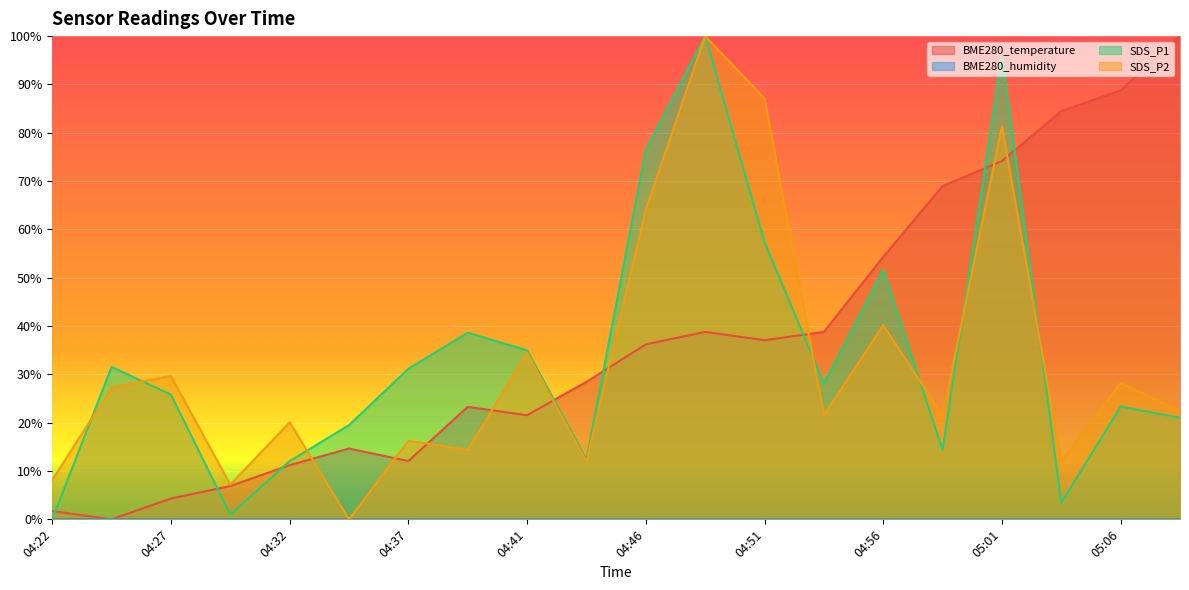

True or false: SDS_P2 has a value of 7.4 at 04:27.

False